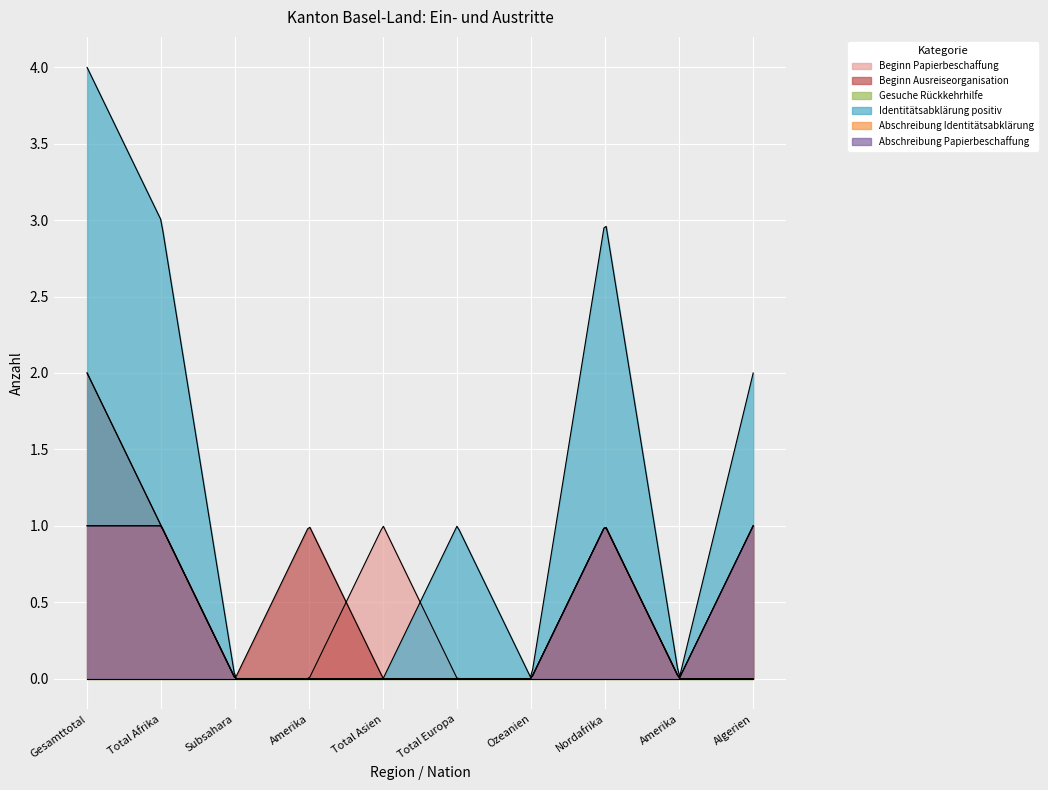

Does the chart display data point markers on the line(s)?

No